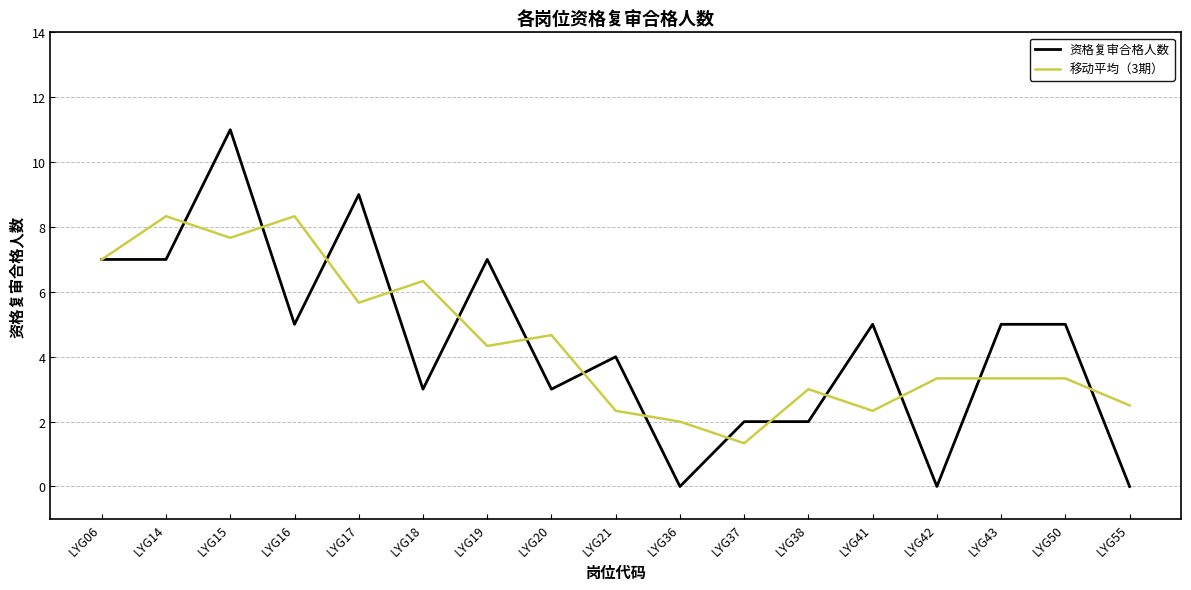

True or false: 移动平均（3期） has a value of 13.4 at LYG15.

False